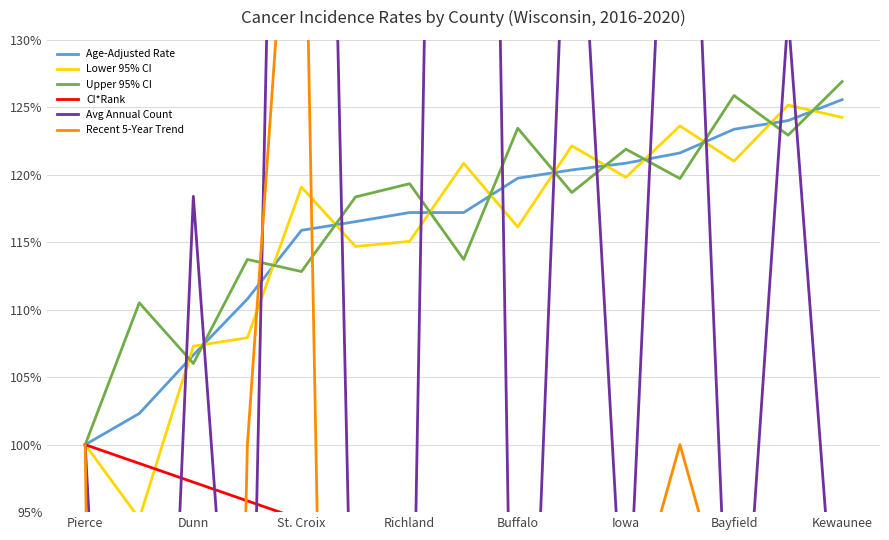

Which series ends up on top after the final intersection of CI*Rank and Recent 5-Year Trend?

CI*Rank